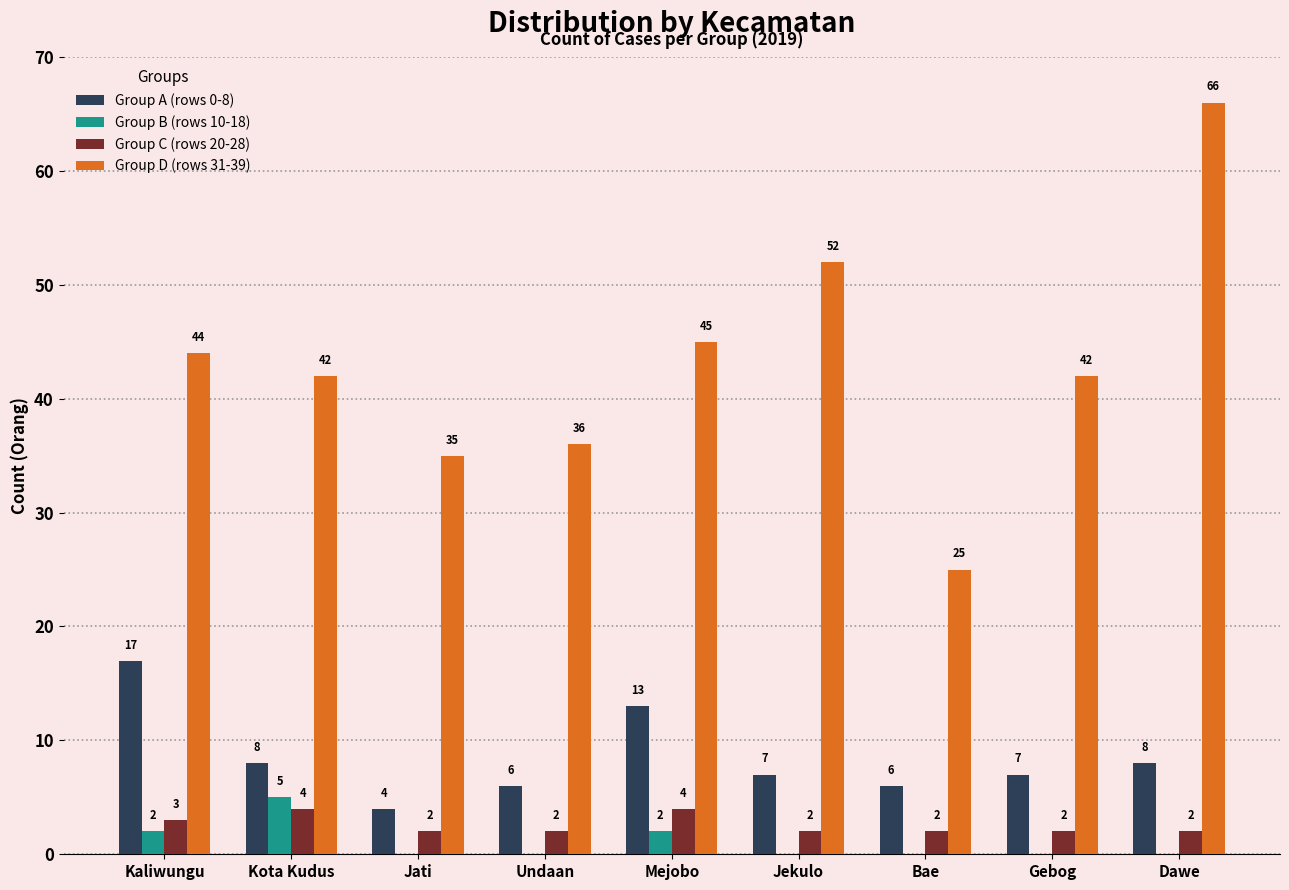

True or false: Group C (rows 20-28) has a value of 2 at Bae.

True